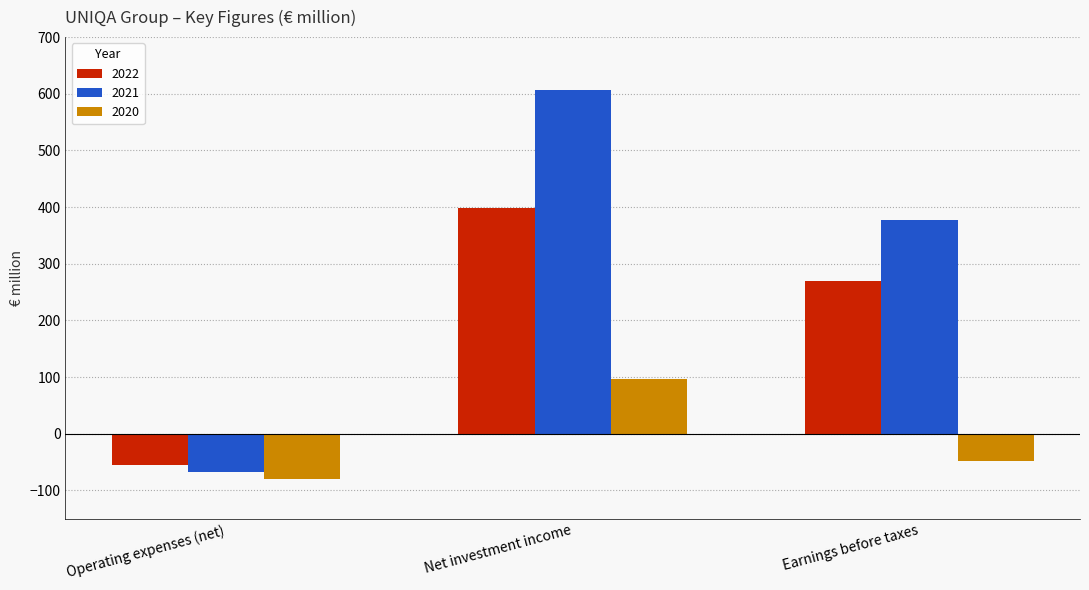

What is the value of the 2020 bar at the 1st from the left?

-80.0